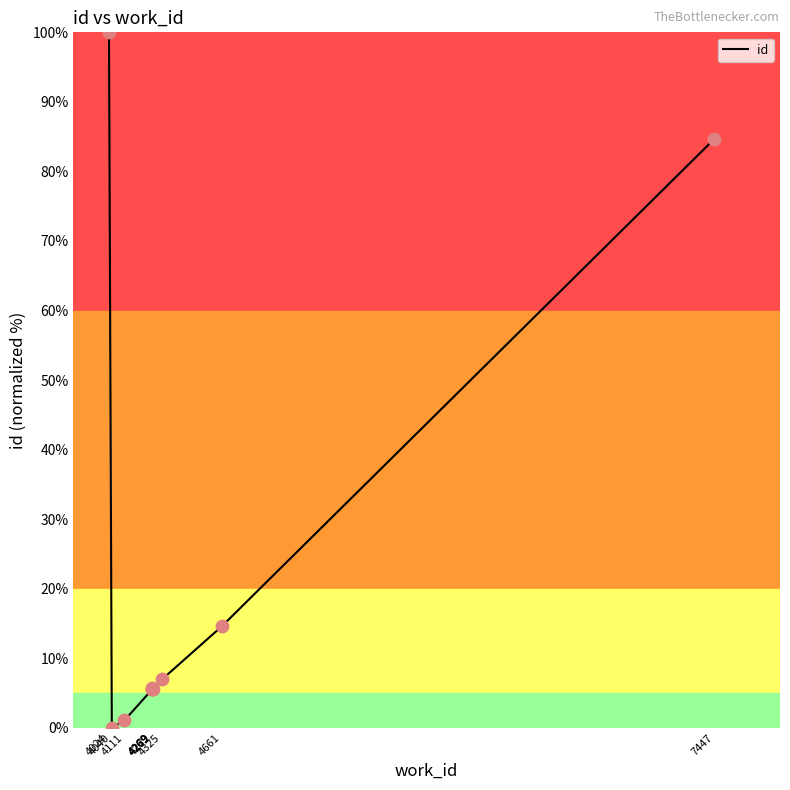

What is the change in value from 4269 to 4325?

+1.4